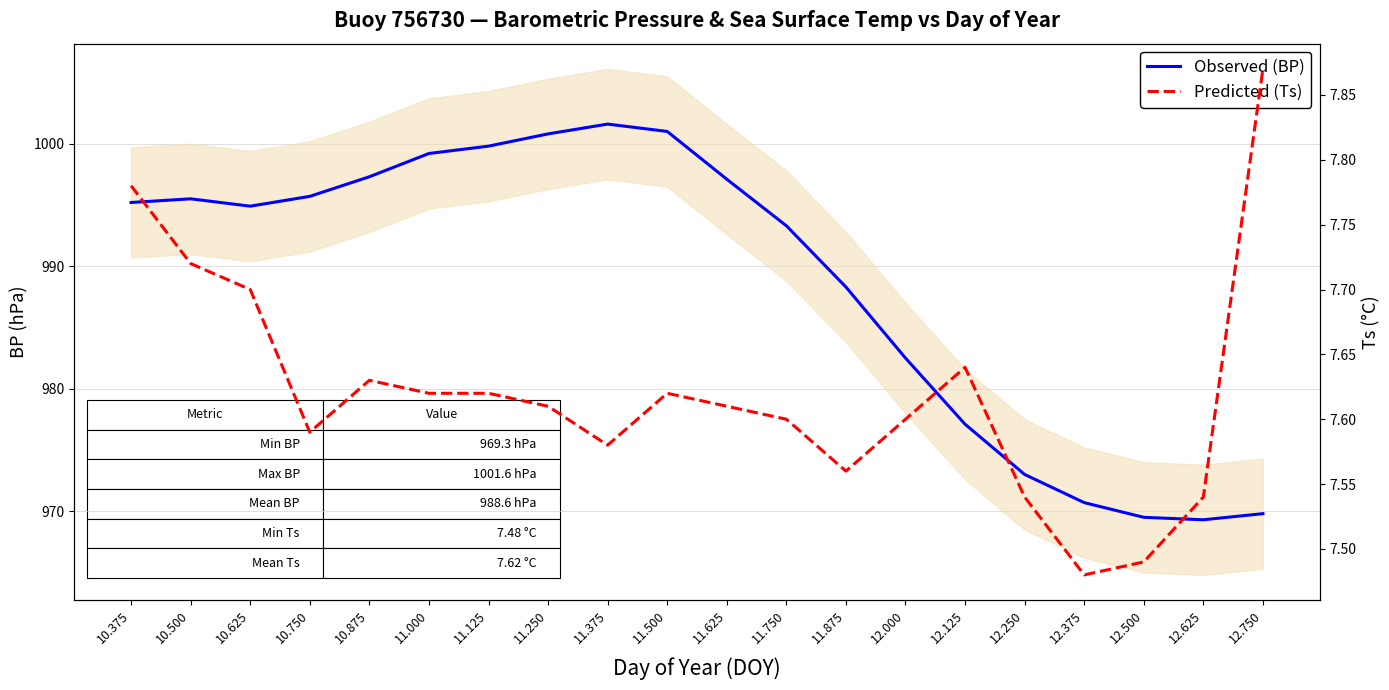

True or false: Ts (°C) and BP (hPa) intersect in this chart.

False